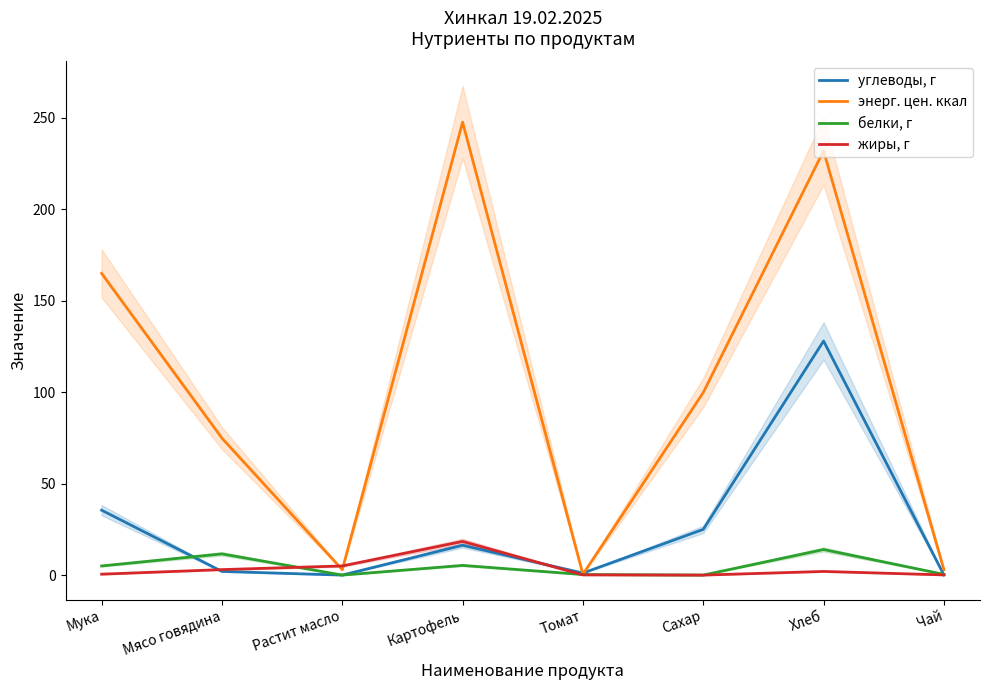

Which series has the largest total across all categories?

энерг. цен. ккал